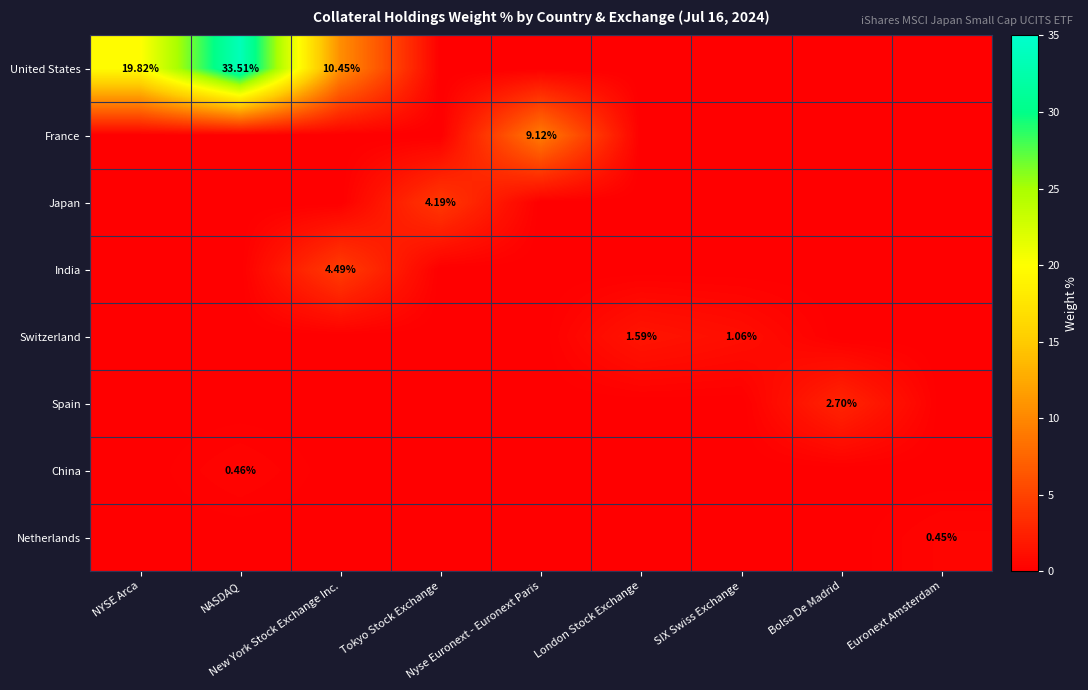

At how many categories does at least one series exceed 13?

2